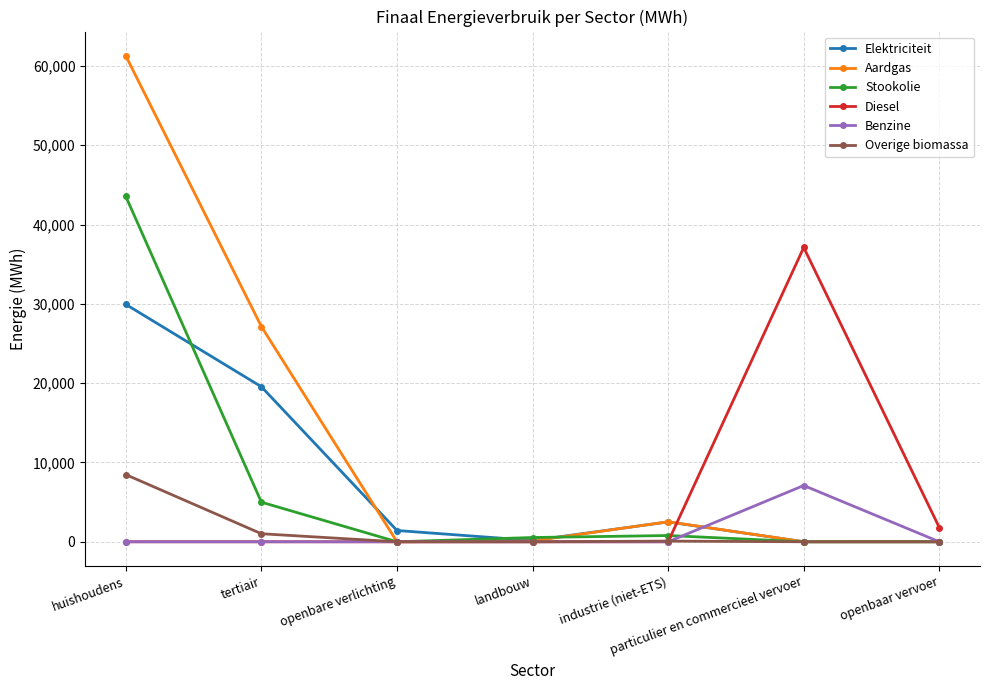

What is the total value across all series at landbouw?

799.9